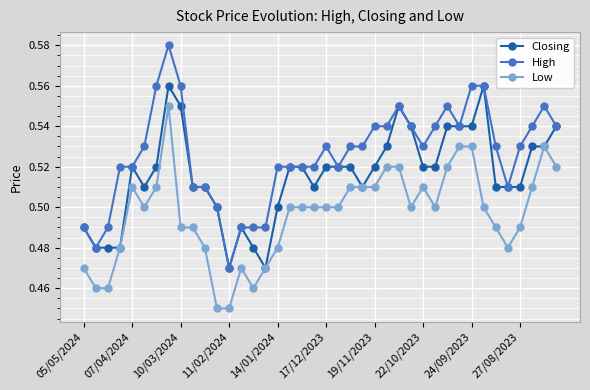

Which series has the largest total across all categories?

High